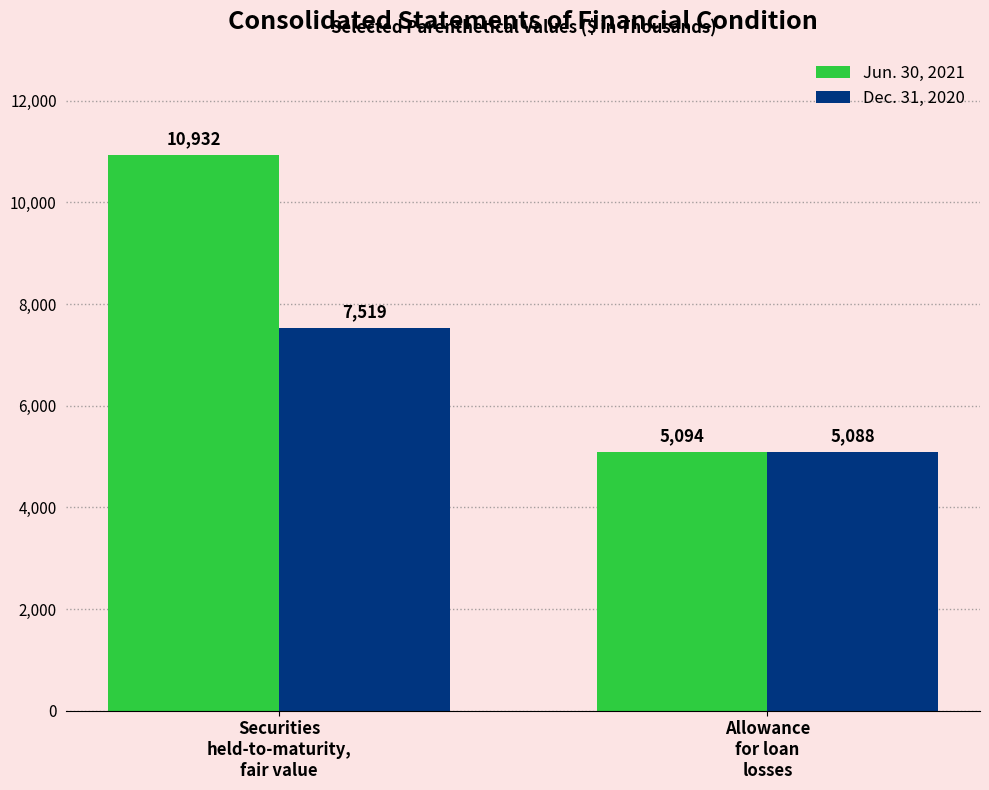

Which series has the largest total across all categories?

Jun. 30, 2021